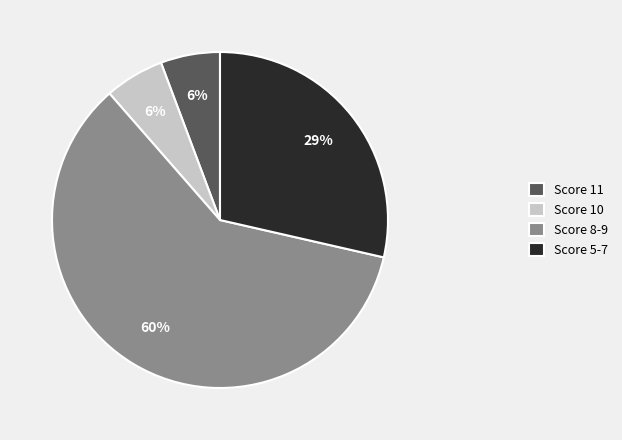

How many segments does this pie chart have?

4